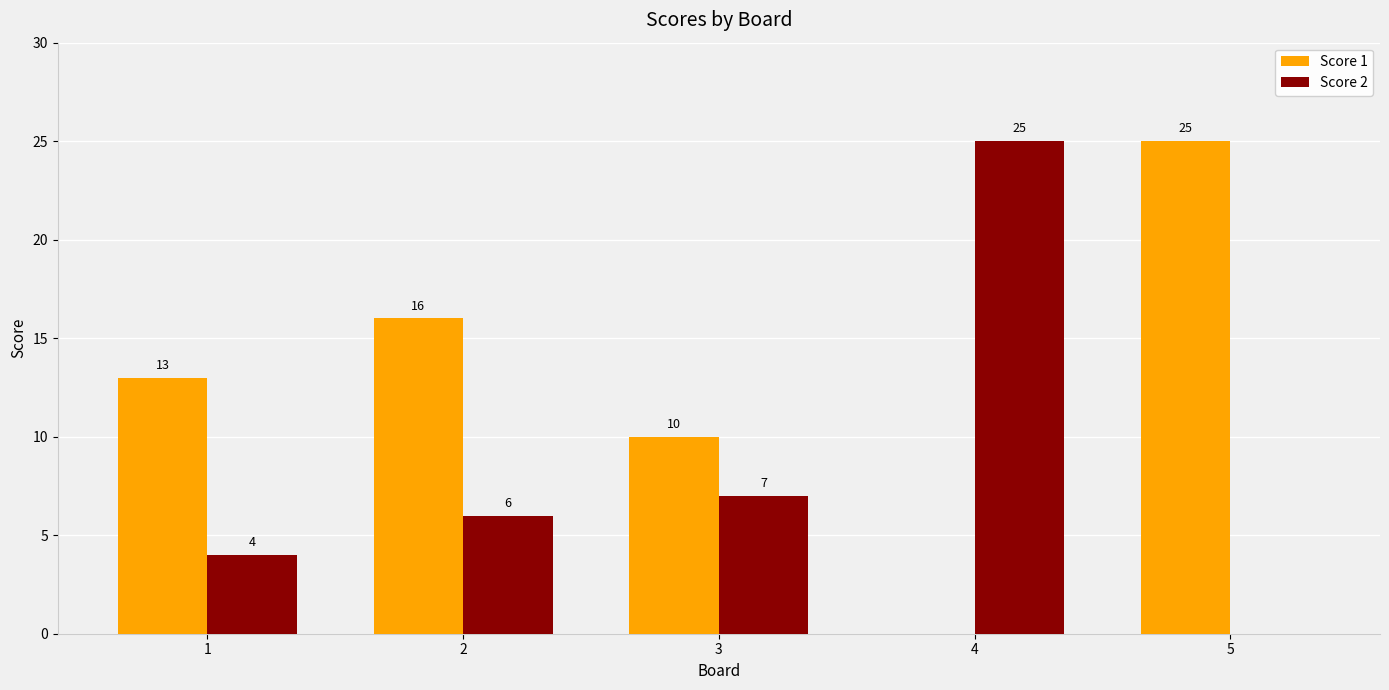

What is the sum of all Score 2 values?

42